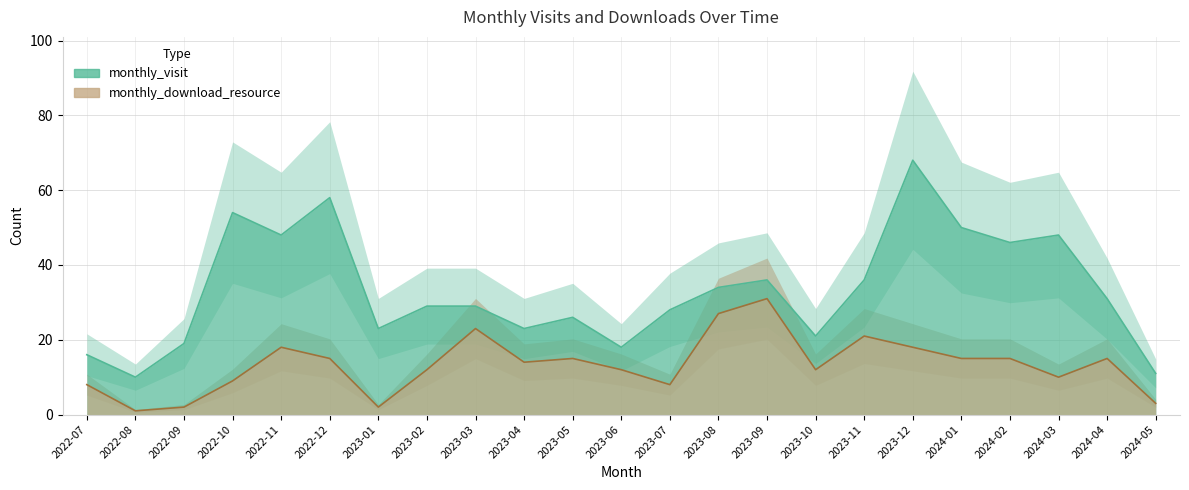

What is the spread (max minus min) of values at 2023-05?

11